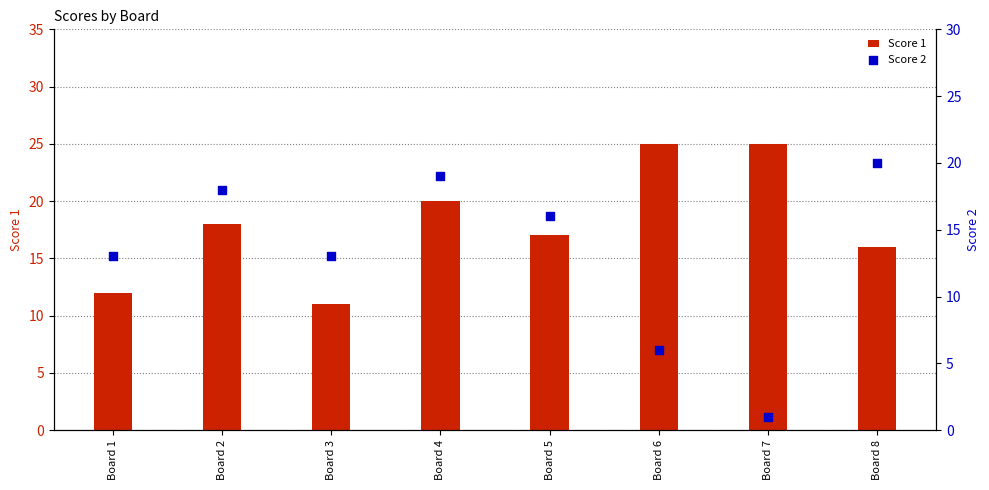

What are all the series names shown in the legend?

Score 1, Score 2